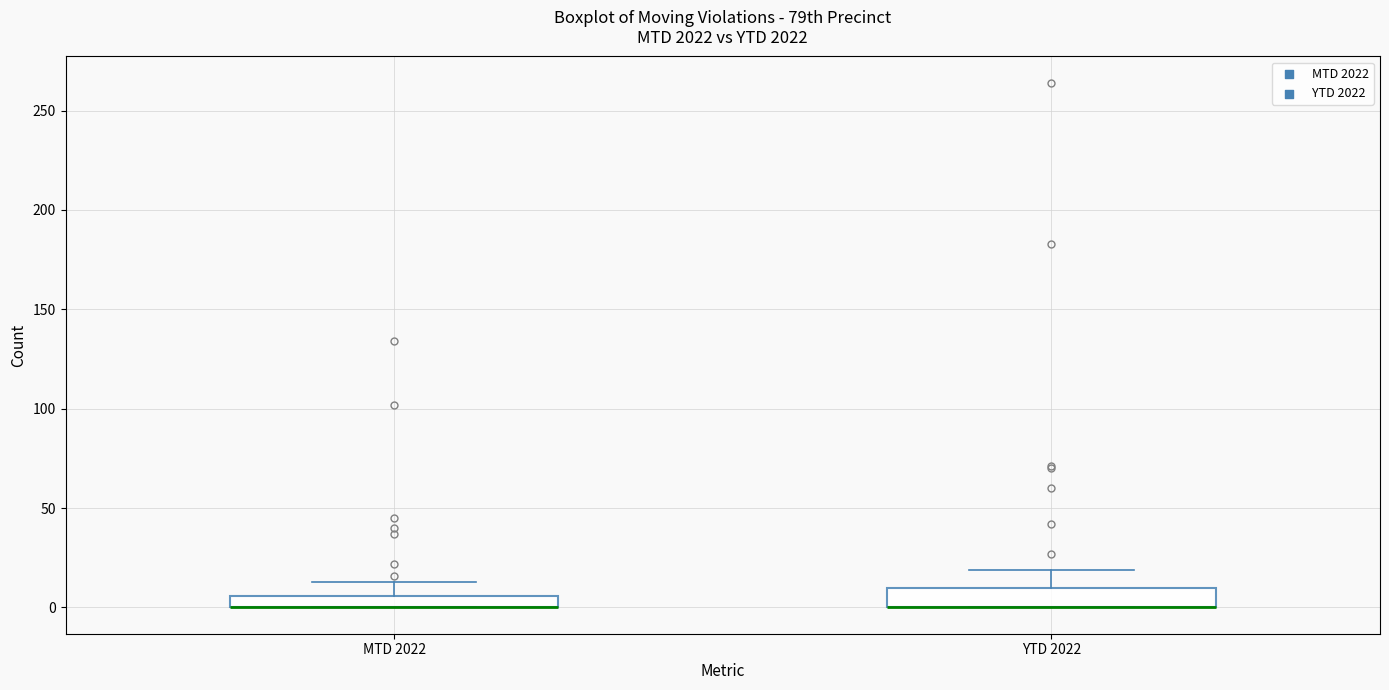

Where does the upper whisker of the box for MTD 2022 end on the y-axis? The values are not printed on the chart, so give them approximately, as read against the axis.

15